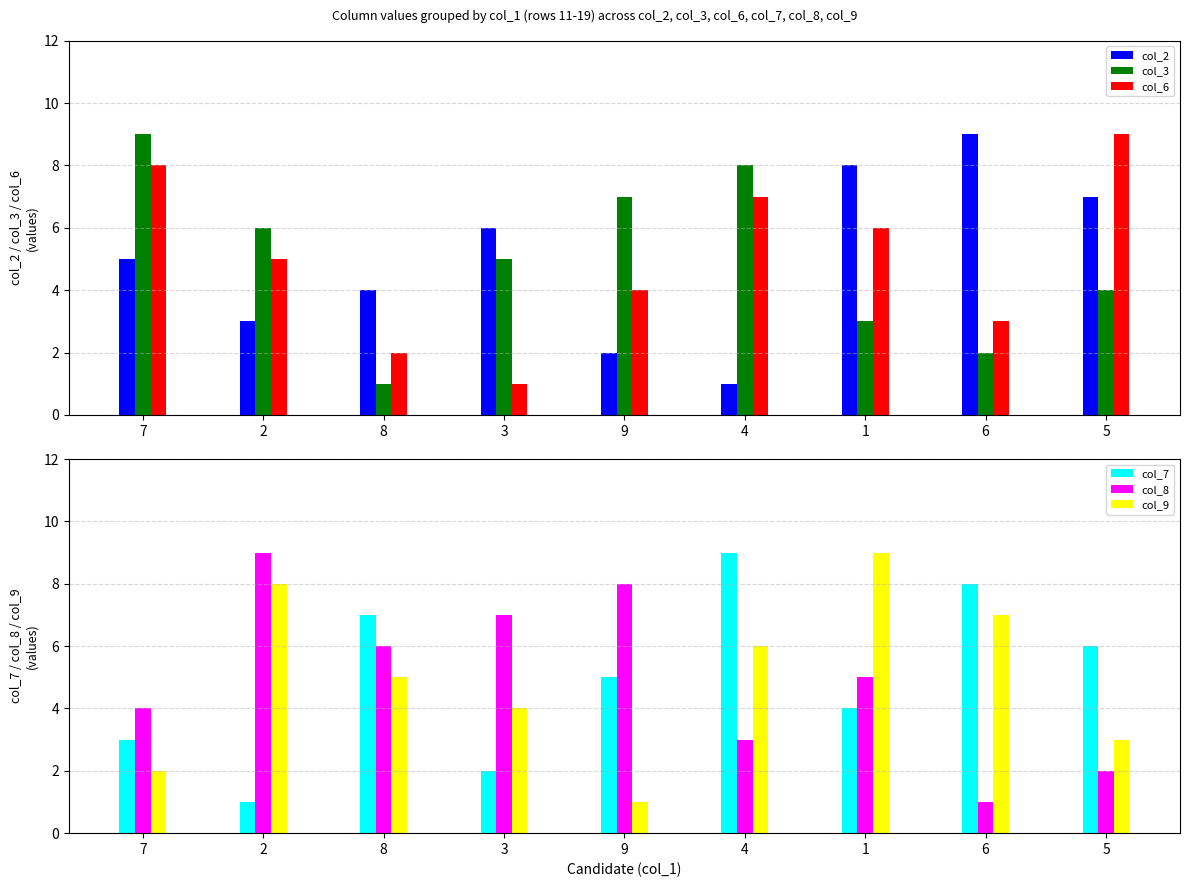

Count the number of data series in this chart.

6